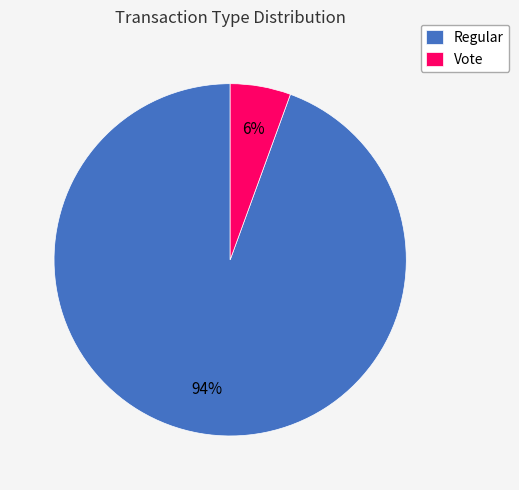

Is it true that Vote is 6% of the pie?

True